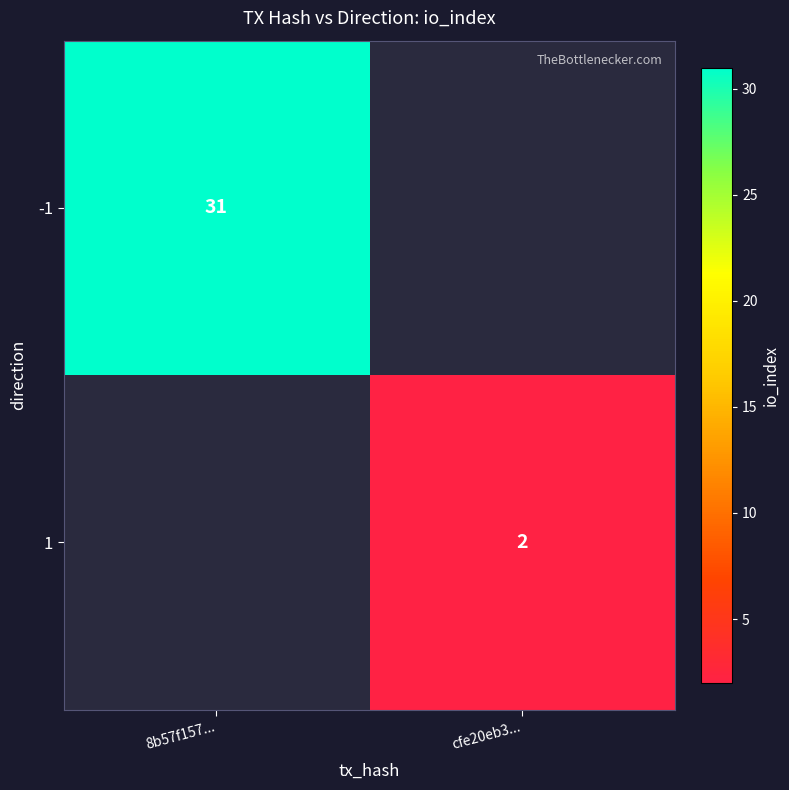

At which category does the chart reach its minimum across all series?

cfe20eb3...